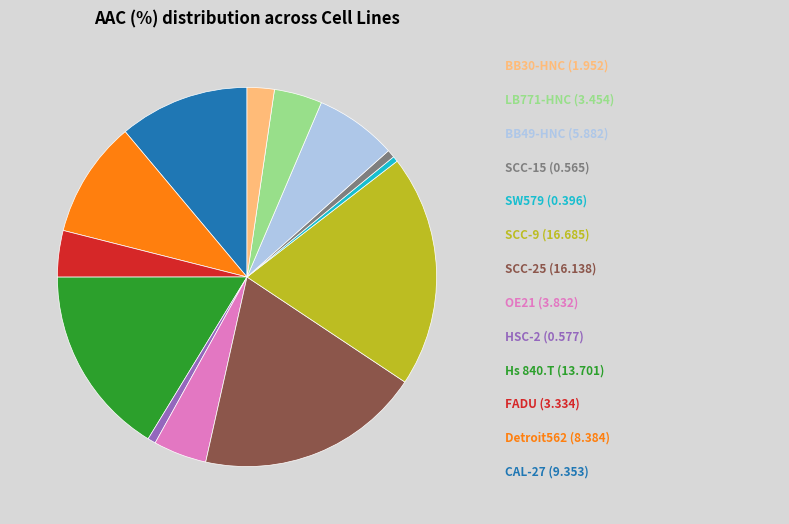

Is there a majority slice in this chart?

No